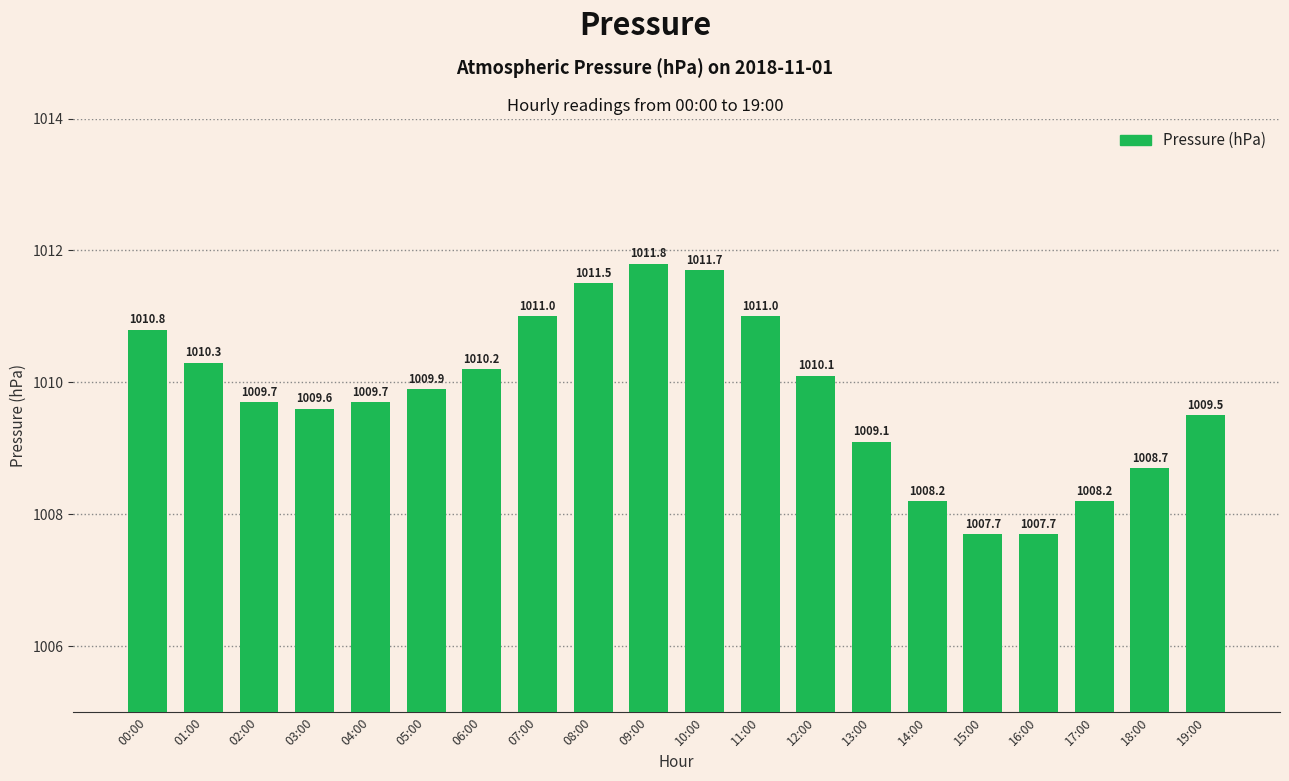

Does the chart contain stacked bars?

No